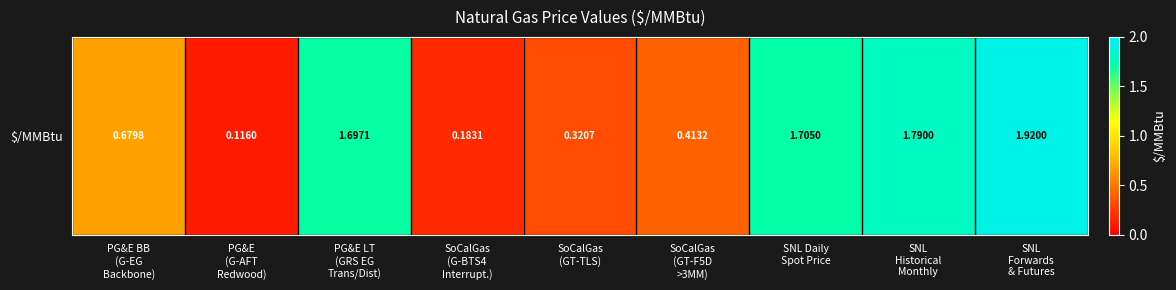

What is the average value?

1.0